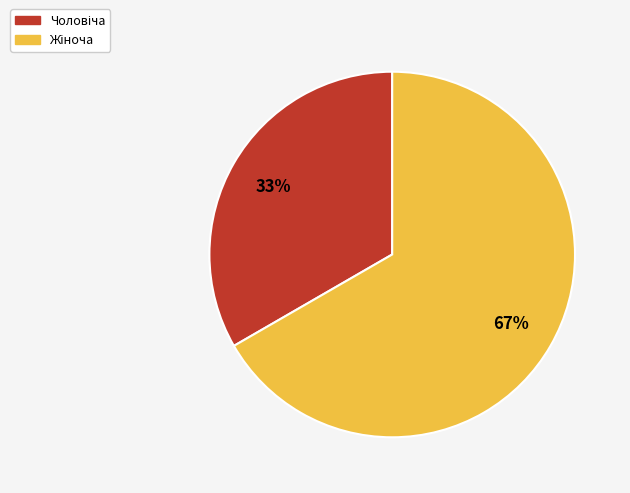

Is there a majority slice in this chart?

Yes